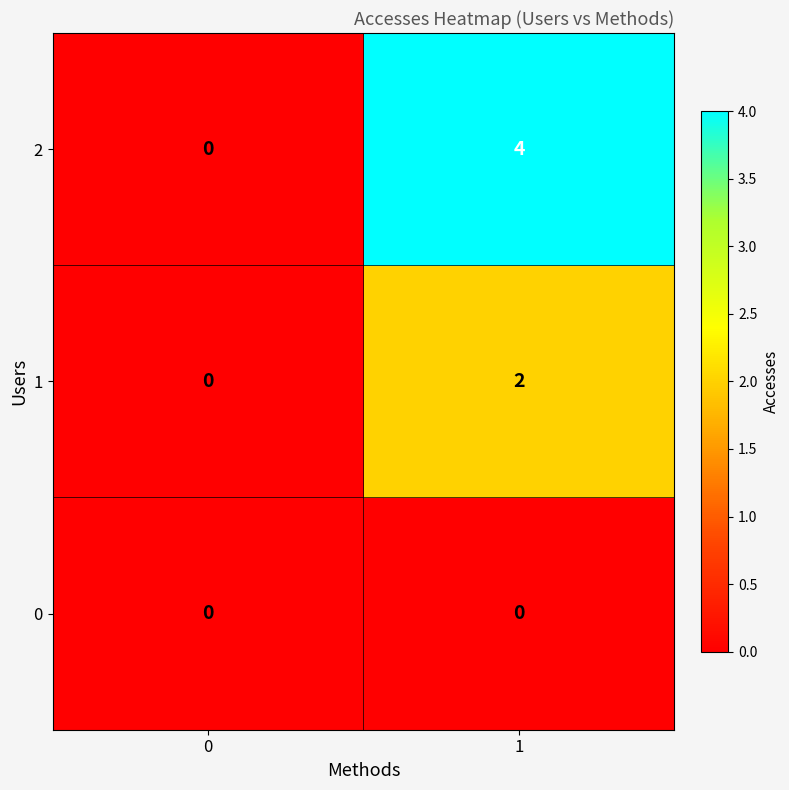

Which series changed the most between 0 and 1?

2